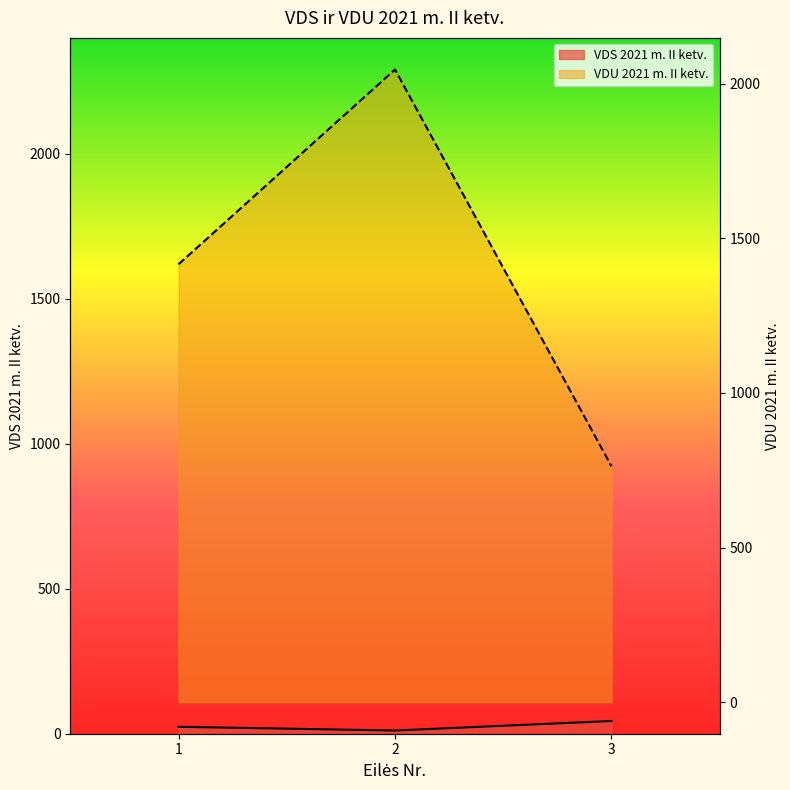

Is it true that VDS 2021 m. II ketv. equals 35.8 at 1?

False